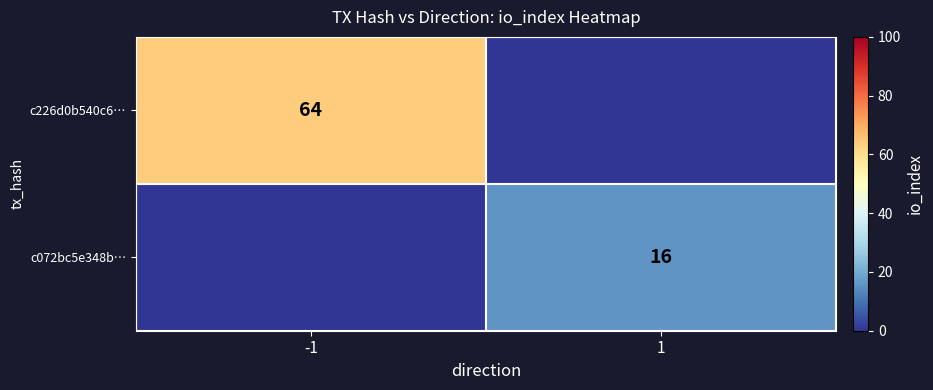

How many categories are shown in the chart?

2